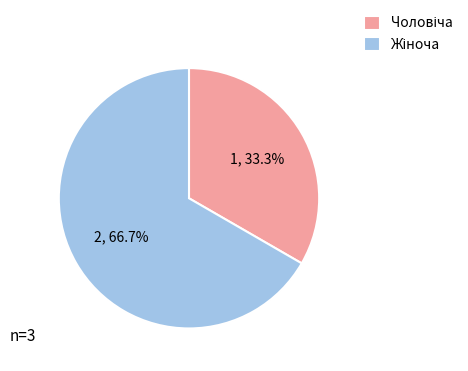

How many slices are in this pie chart?

2